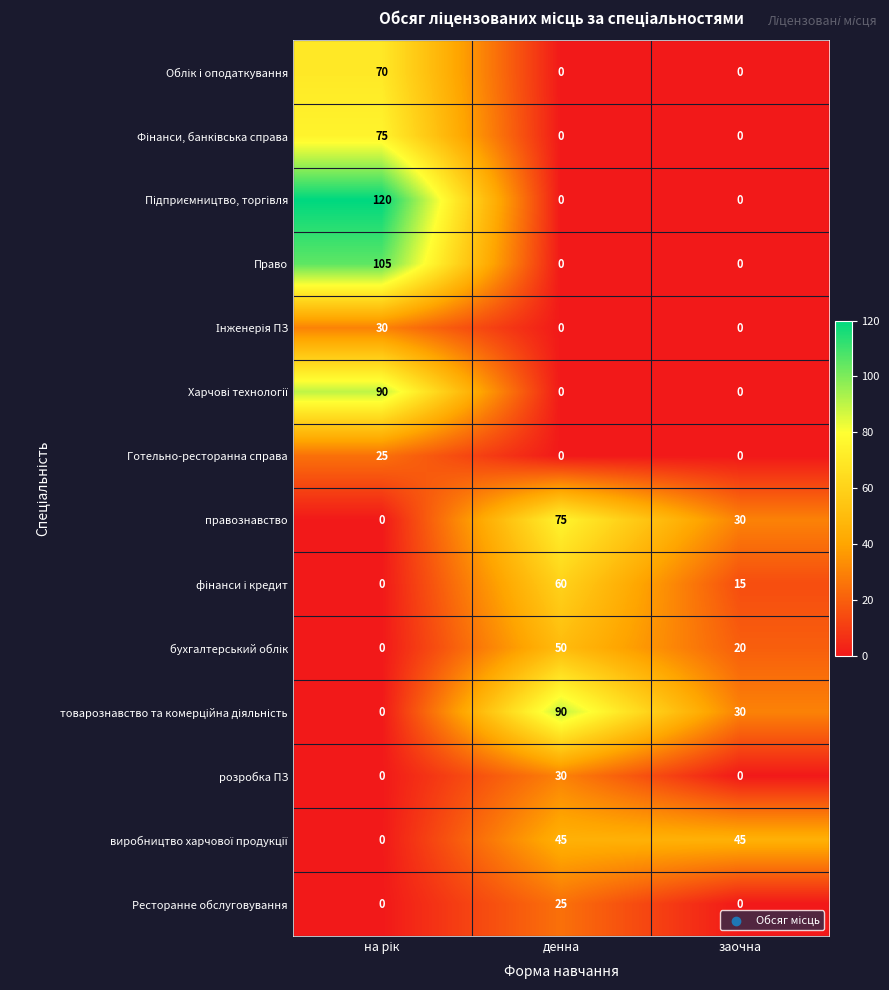

What is the greatest value displayed?

120